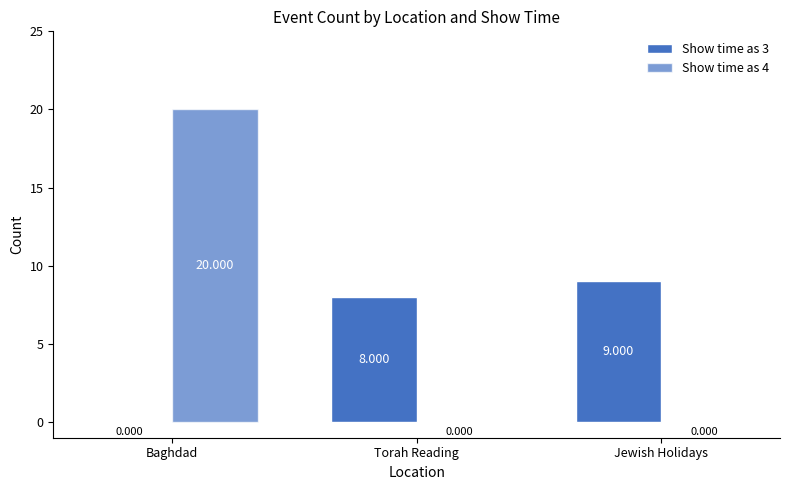

At which category does the chart reach its peak across all series?

Baghdad